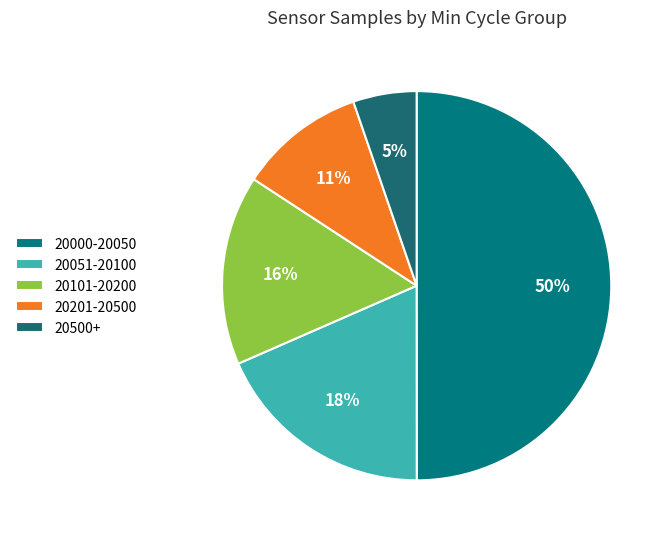

Count the number of slices in the pie.

5